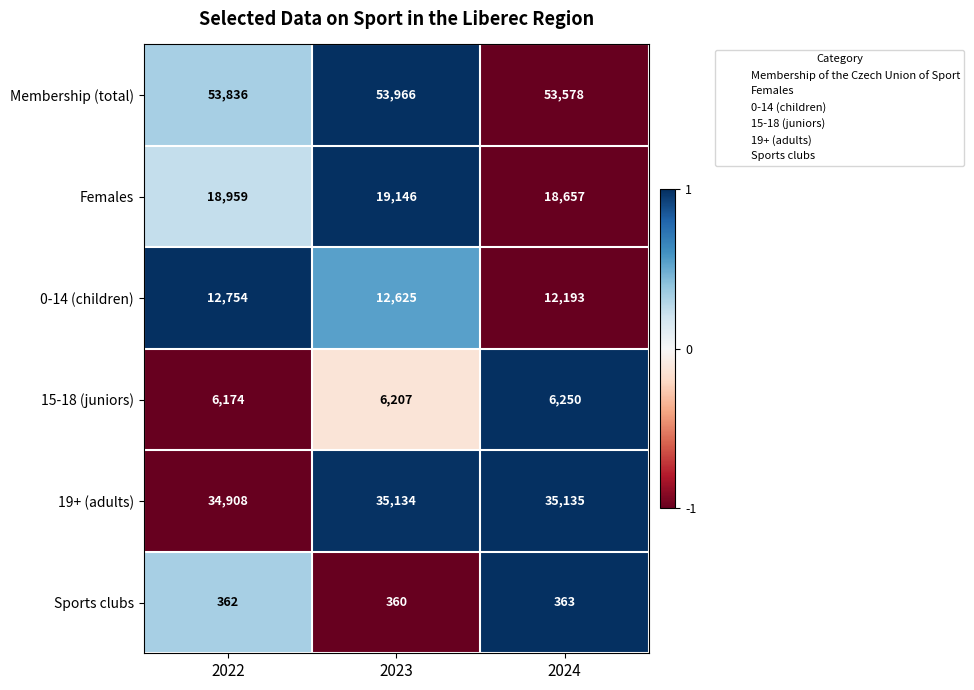

What is the difference between the highest and lowest values at 2022?

53474